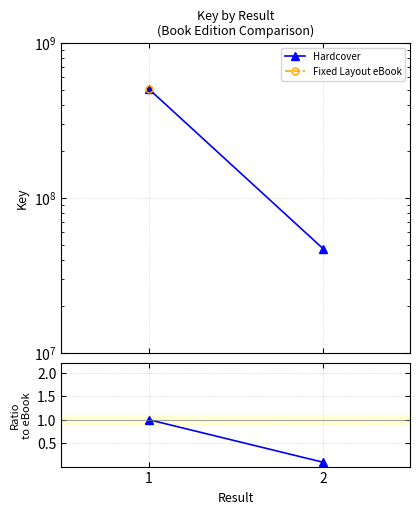

What is the sum of the values at 1 and 2?

1.1